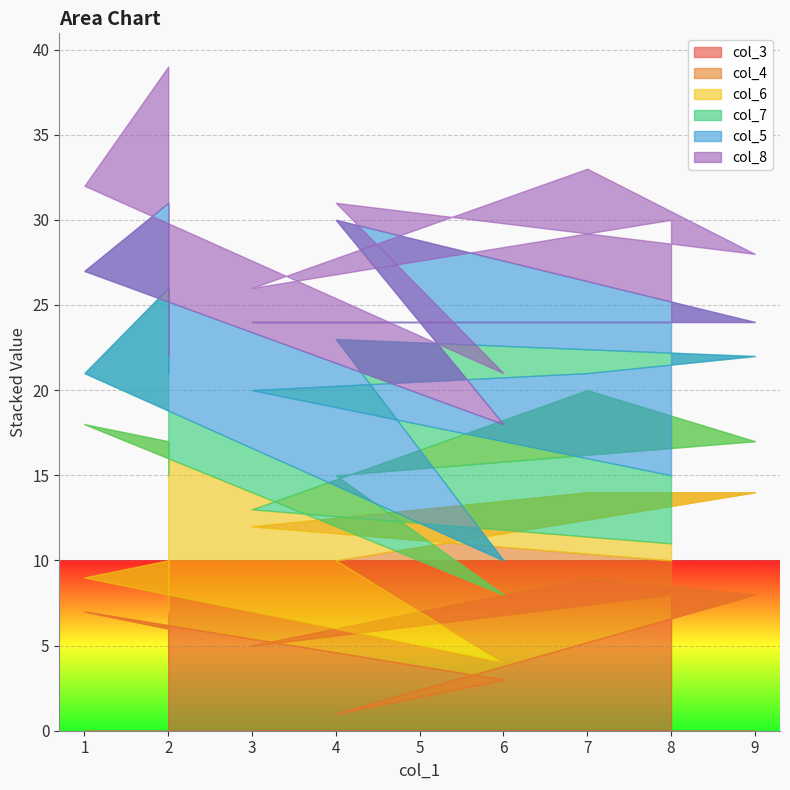

What is the value of the col_8 point at the 9th from the left?

6